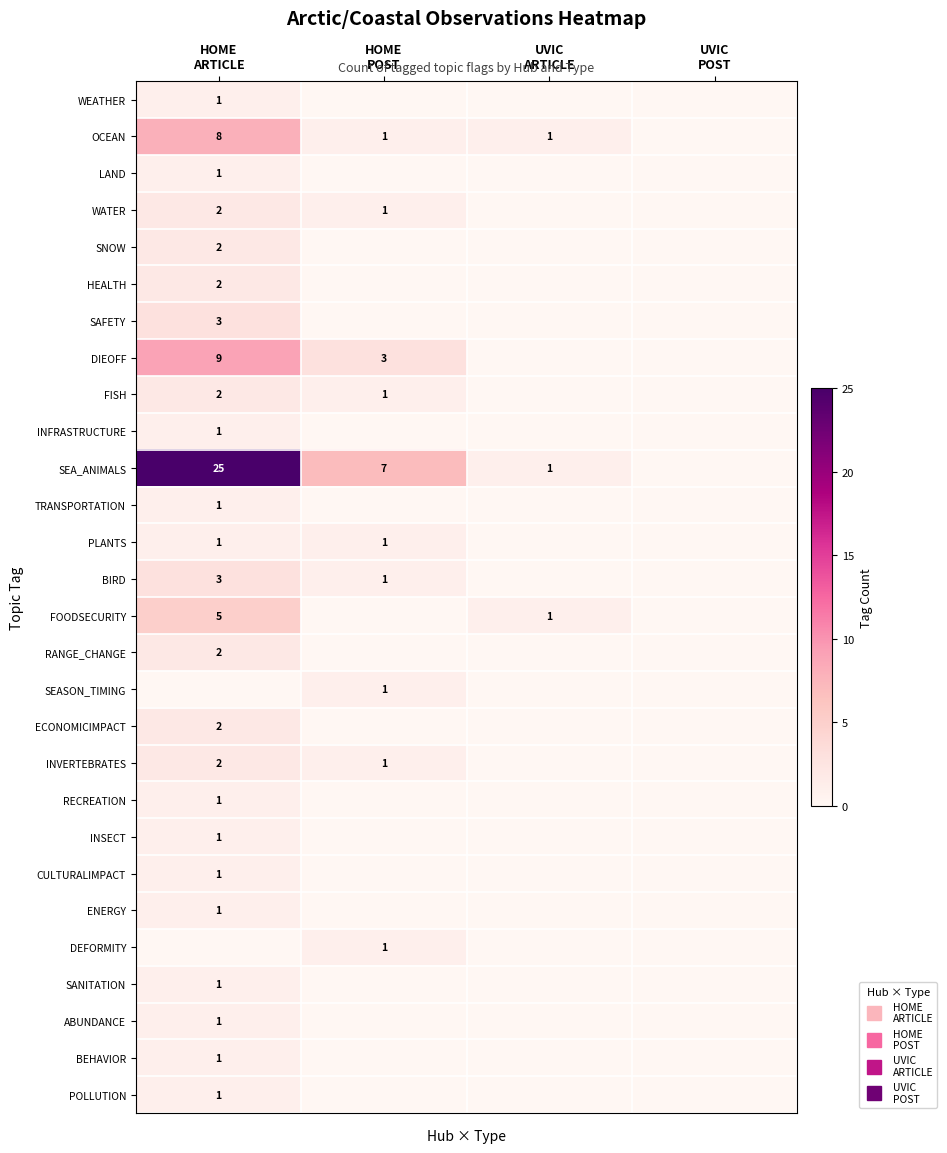

The value of DIEOFF at UVIC ARTICLE is 3. True or false?

False